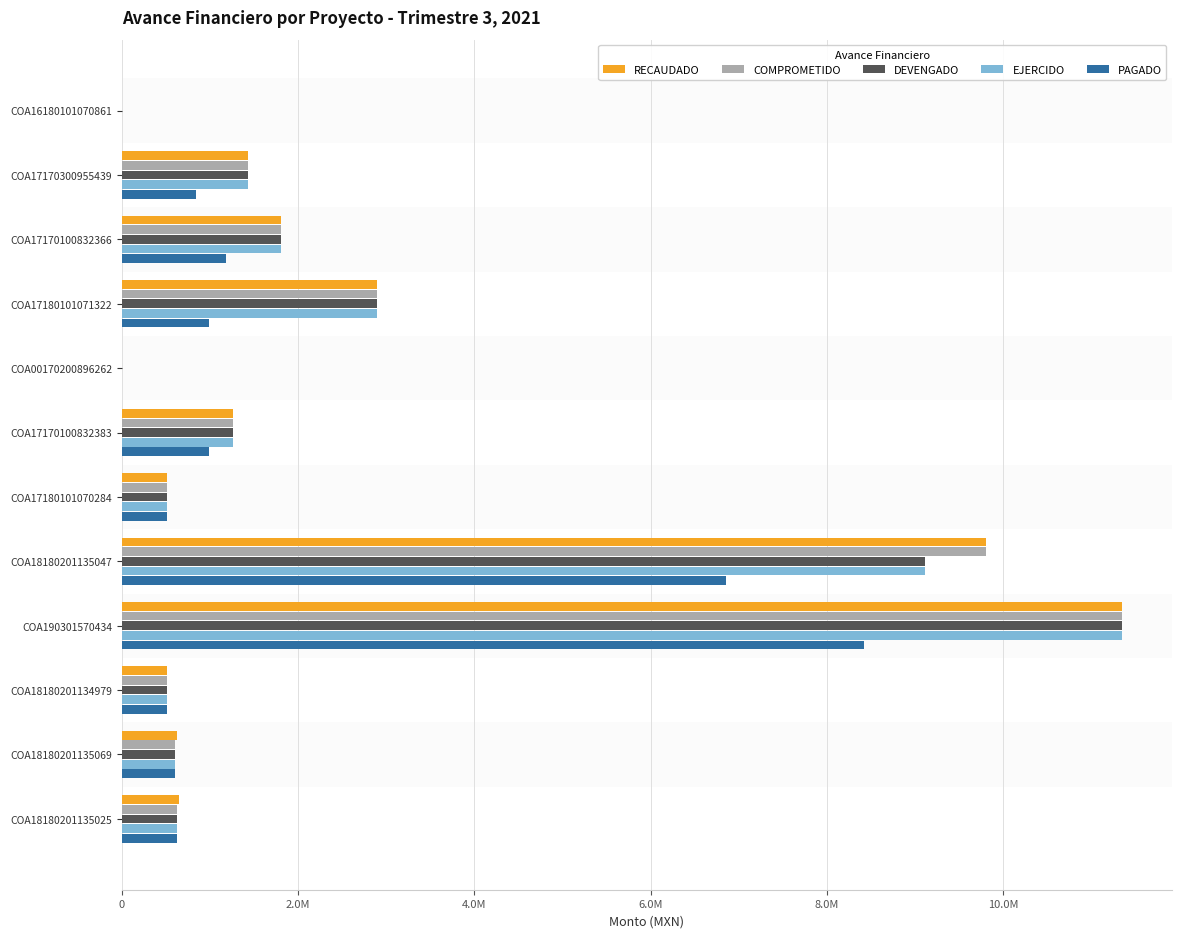

What is the value of the DEVENGADO bar at the 2nd from the left?

1431975.7